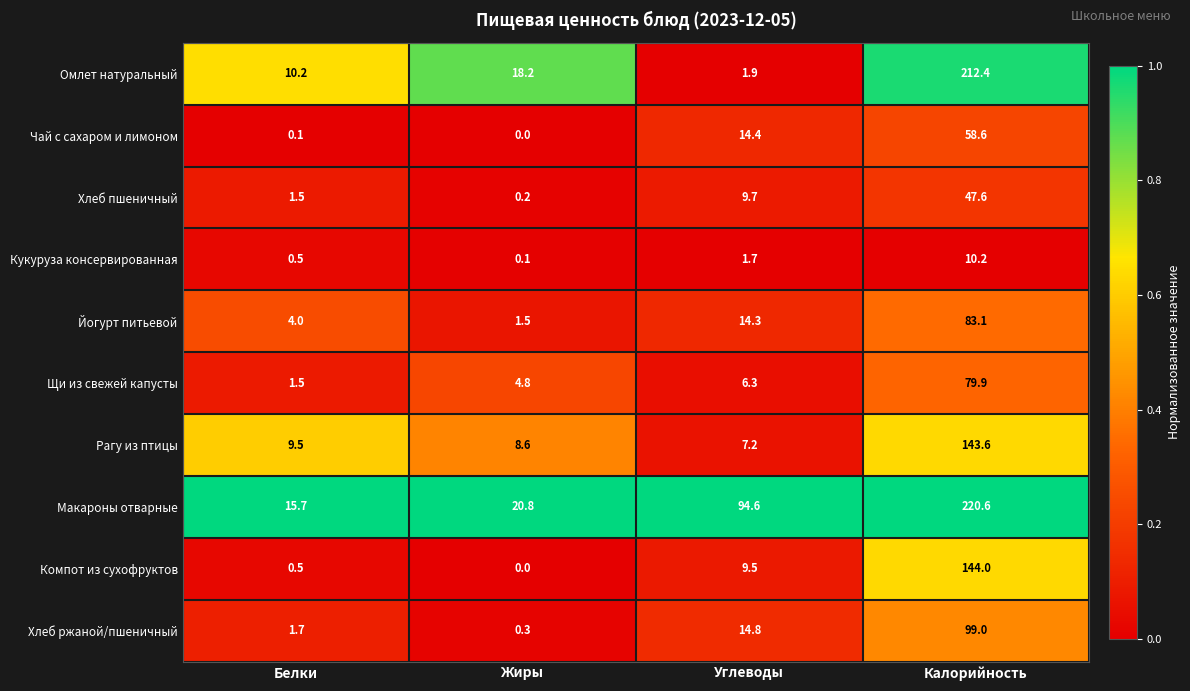

The Чай с сахаром и лимоном series shows 25.3 at Жиры. True or false?

False